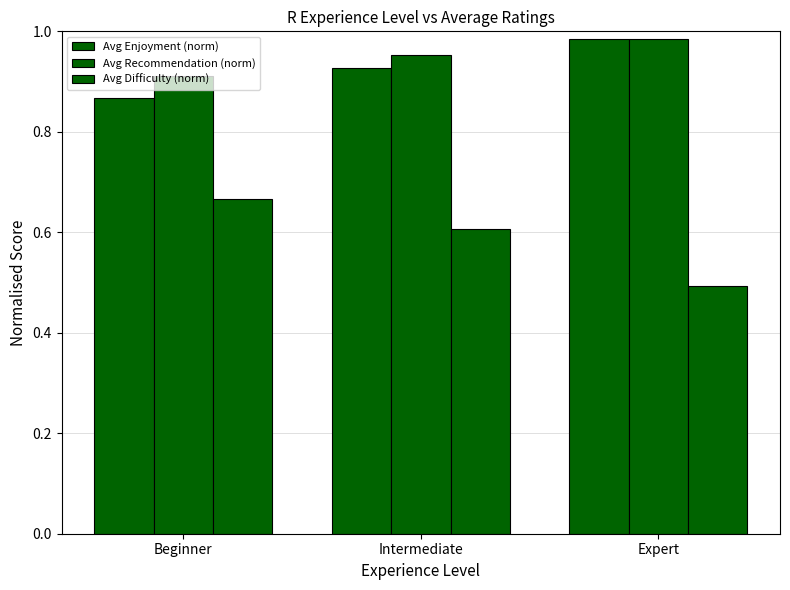

Reading left to right, list all the values displayed in this chart.

Avg Enjoyment (norm): Beginner=0.9	Intermediate=0.9	Expert=1.0
Avg Recommendation (norm): Beginner=0.9	Intermediate=1.0	Expert=1.0
Avg Difficulty (norm): Beginner=0.7	Intermediate=0.6	Expert=0.5